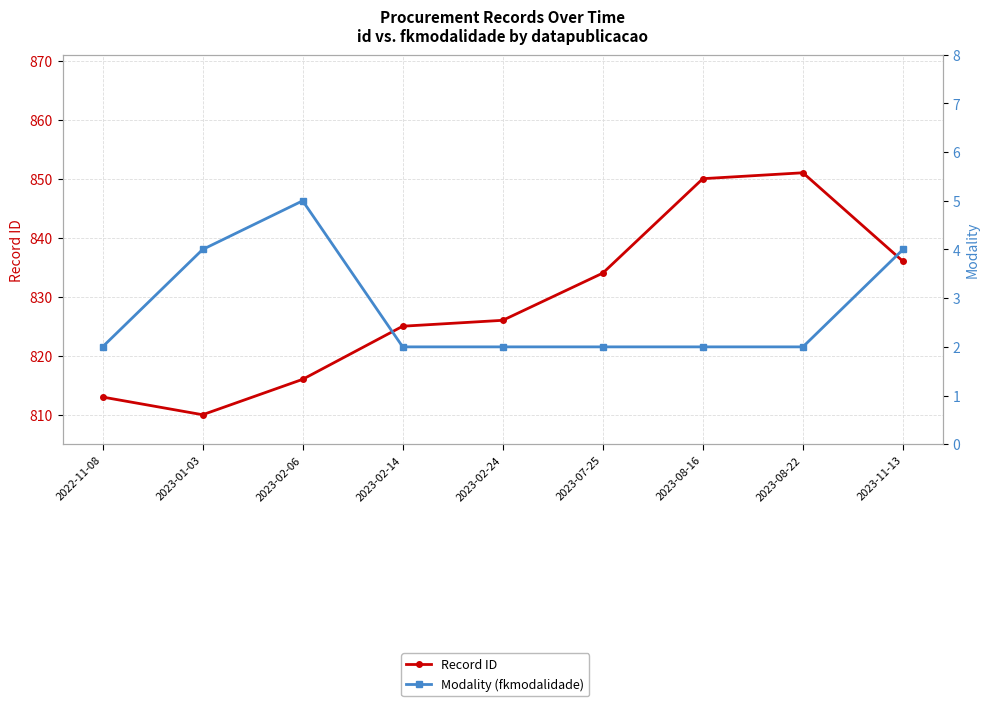

At which category is the sum across all series the highest?

2023-08-22